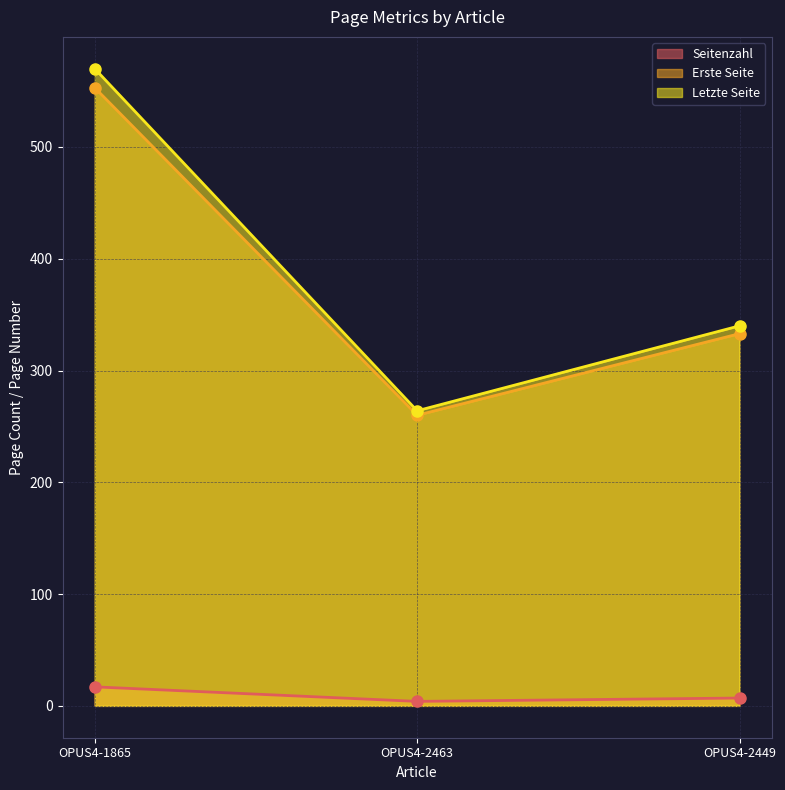

The Seitenzahl series shows 10 at OPUS4-1865. True or false?

False